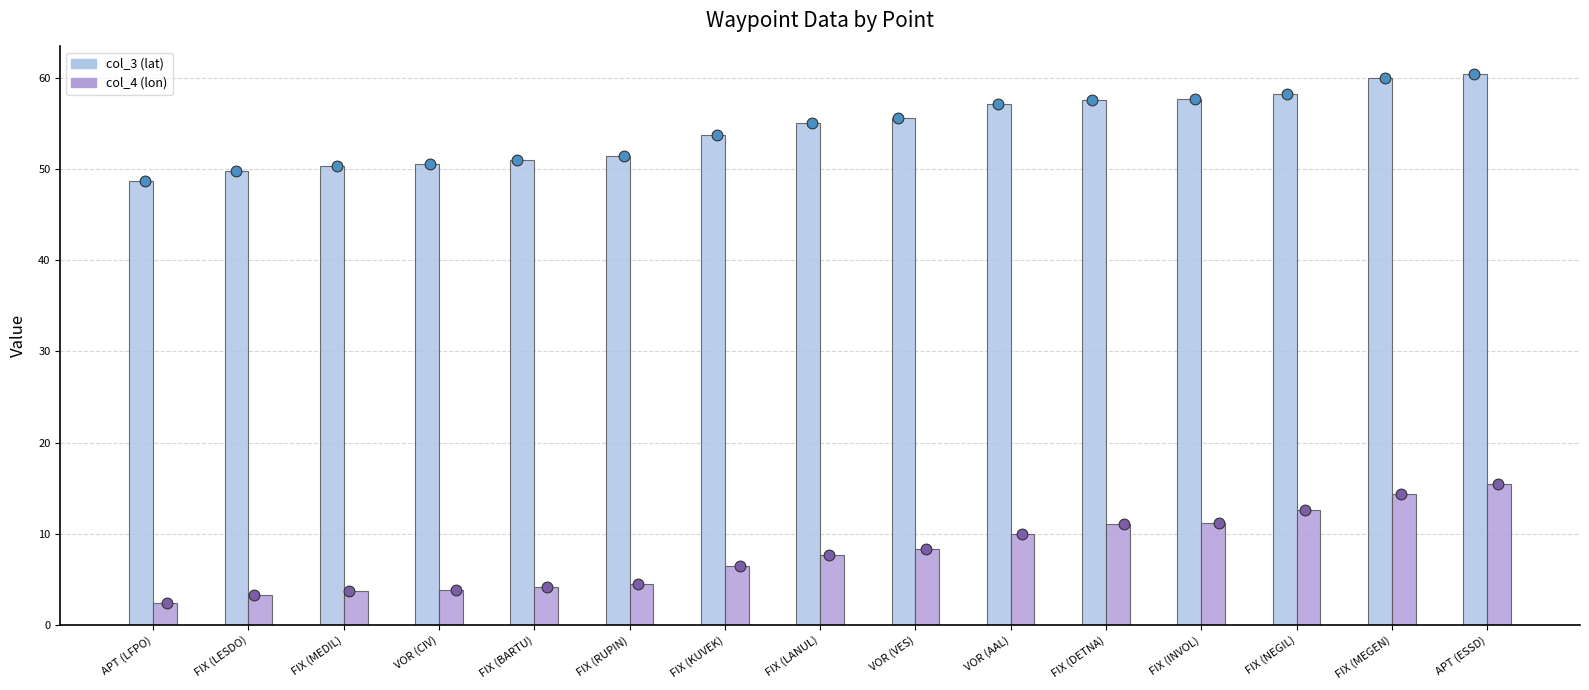

At how many categories does at least one series exceed 45?

15